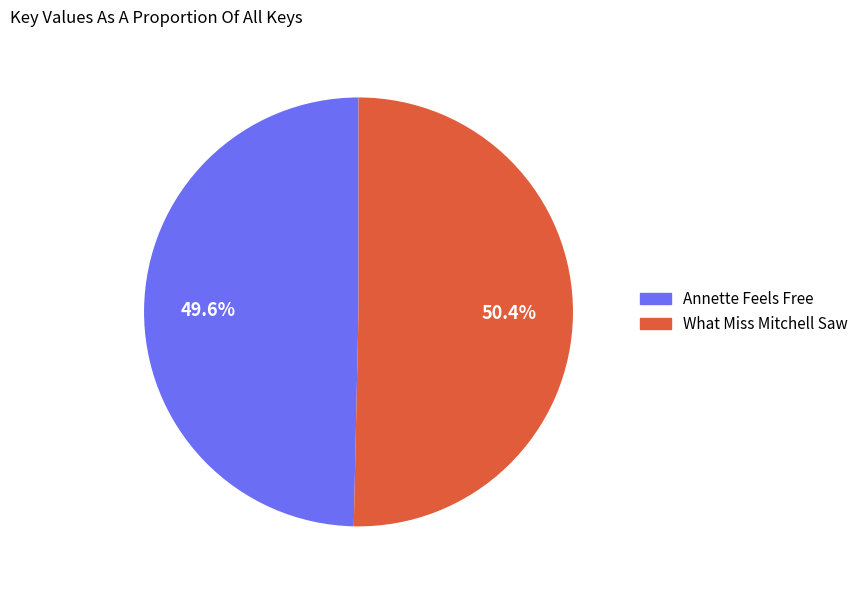

To the nearest percent, what is the average slice percentage?

50%